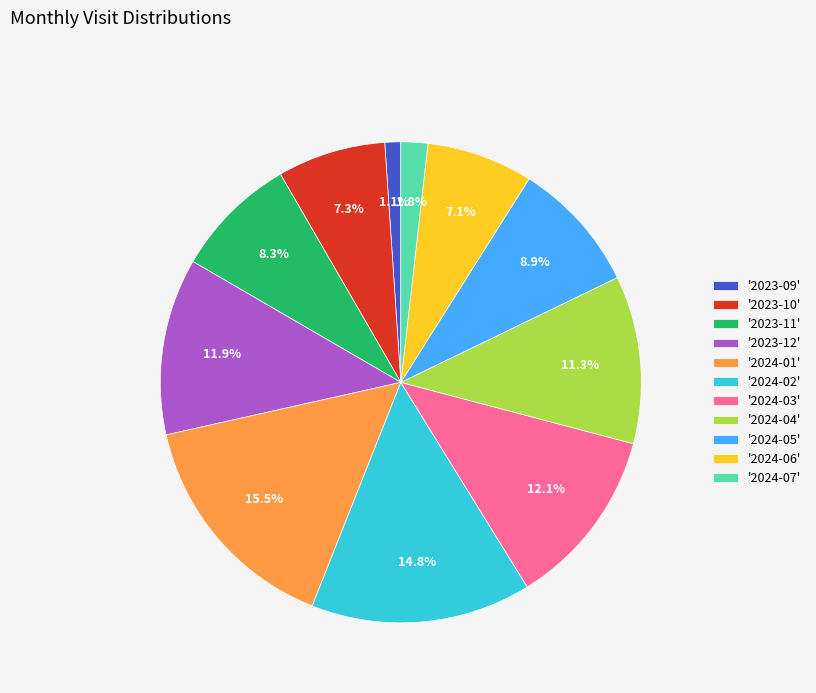

Between '2024-05' and '2023-09', which is larger?

'2024-05'